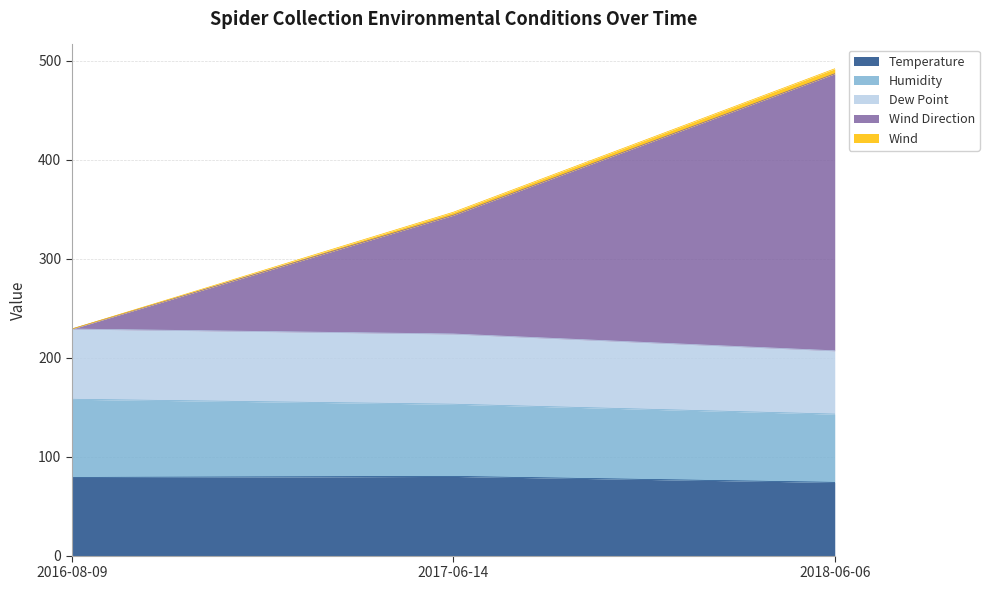

What is the maximum value for Temperature?

80